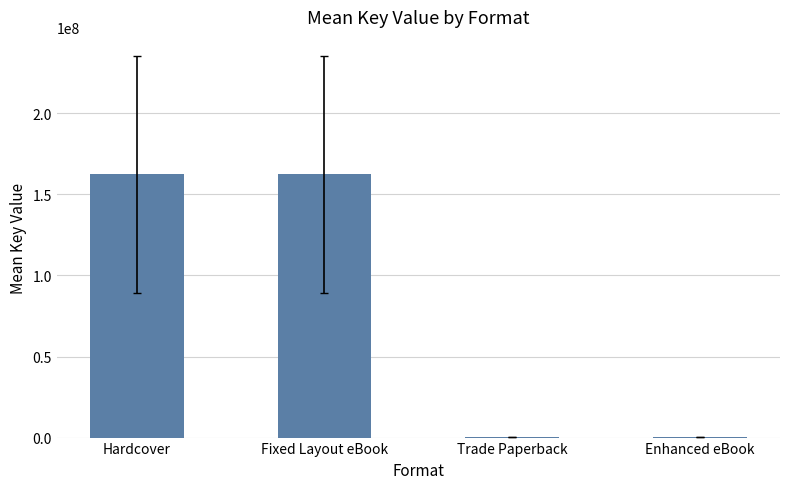

What is the maximum value shown in the chart?

162384818.7